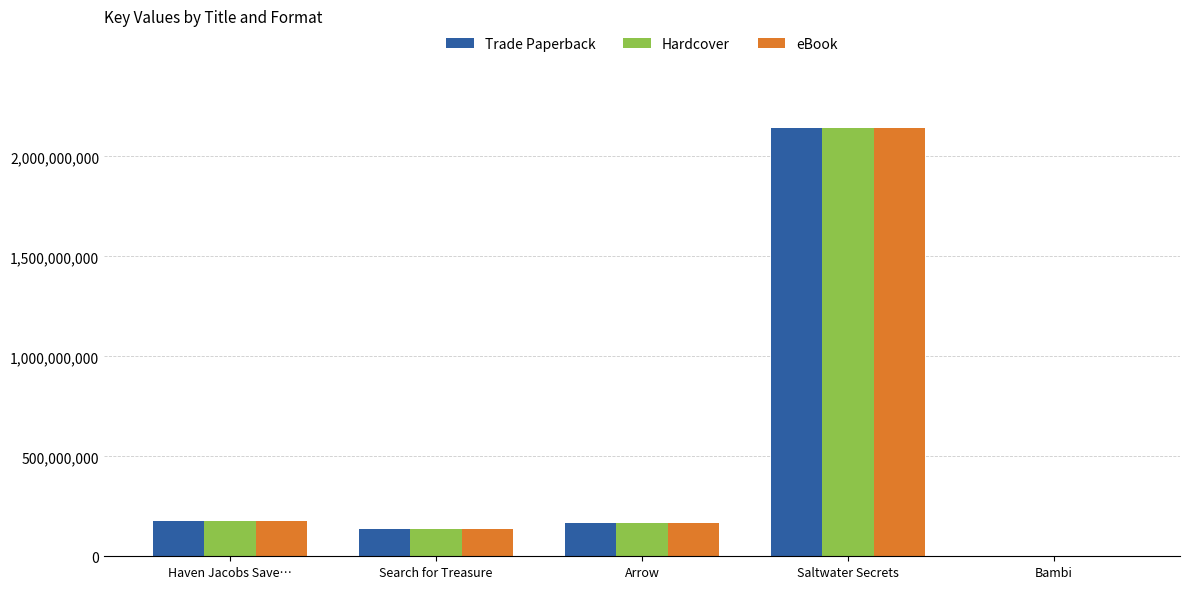

Reading left to right, list all the values displayed in this chart.

Trade Paperback: 177616524	138115075	167571558	2142564733	4124
Hardcover: 177616524	138115075	167571558	2142564733	0
eBook: 177616524	138115075	167571558	2142564733	4124